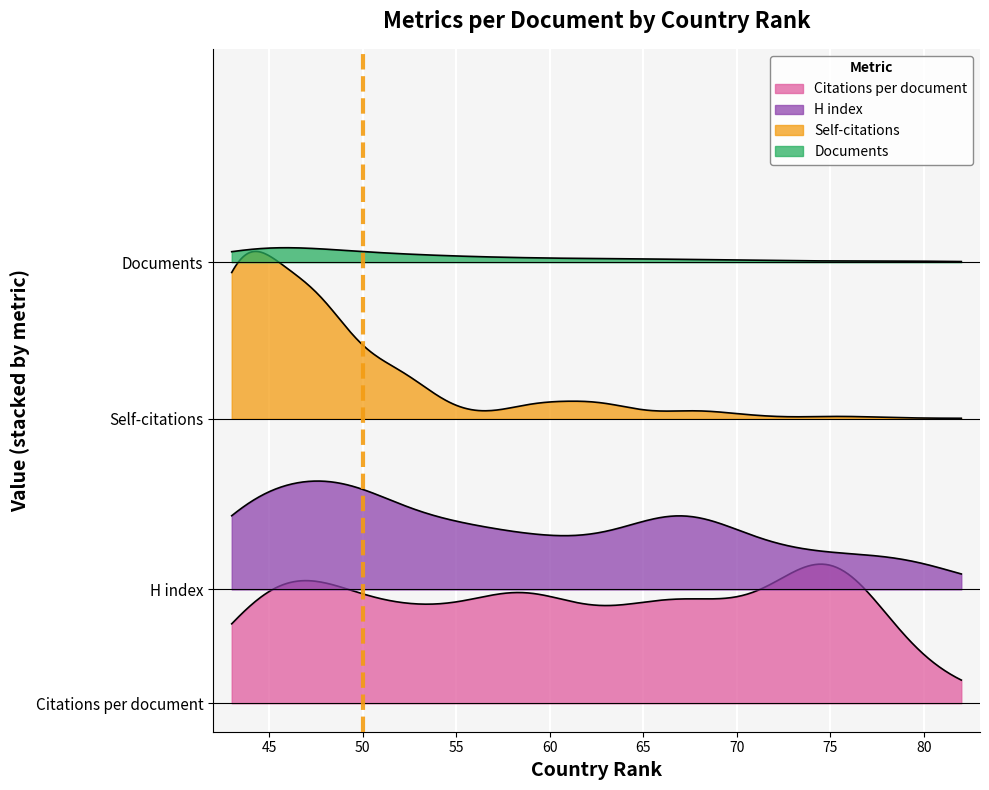

Between which two adjacent categories do Citations per document and Documents first intersect?

73 and 72